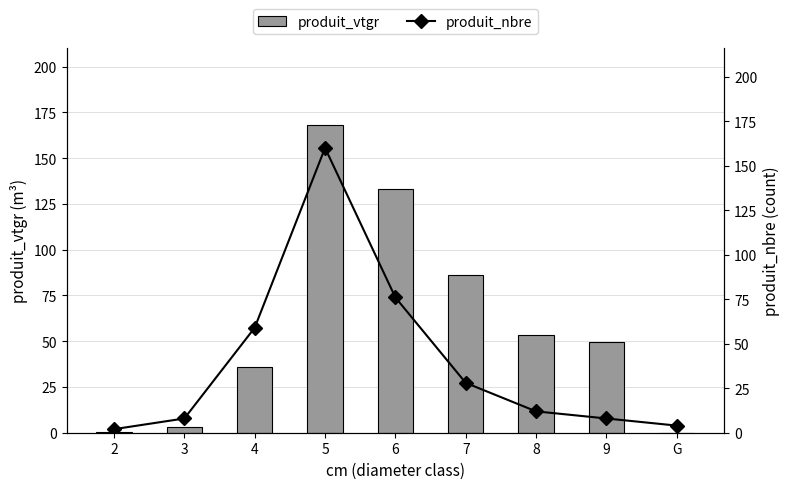

At which label does produit_vtgr first exceed 49?

5